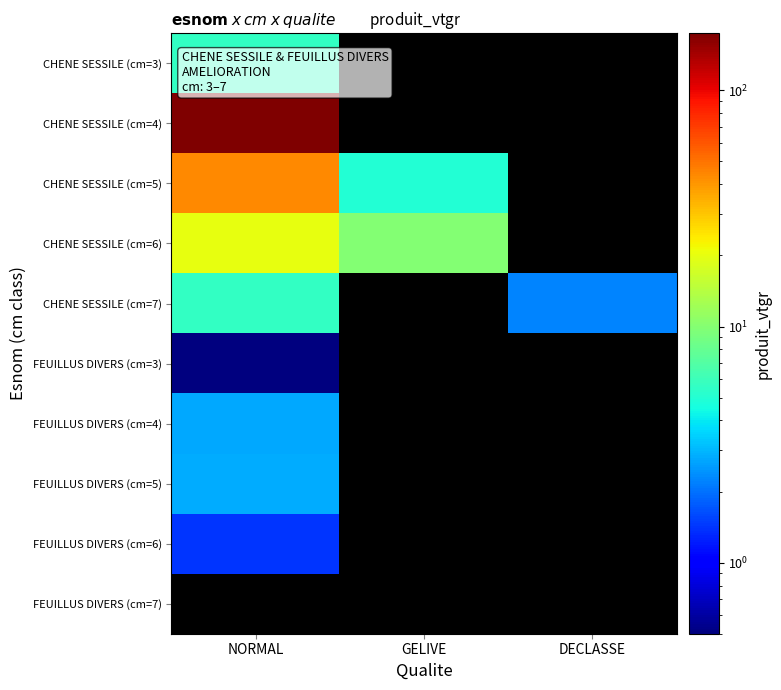

What is the spread (max minus min) of values at NORMAL?

174.0